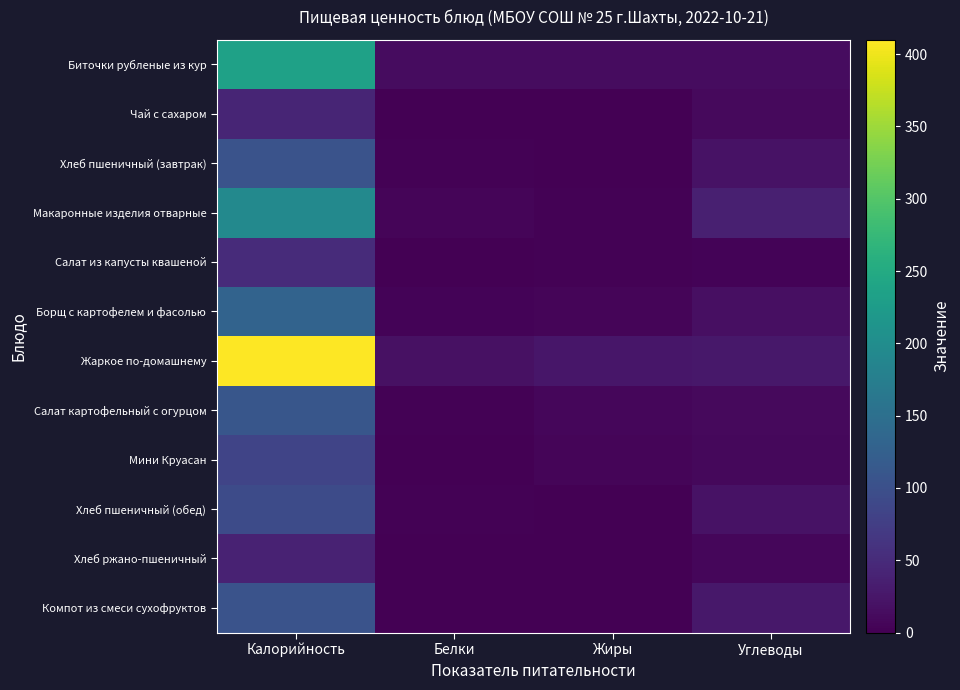

Reading left to right, transcribe all the data shown in this chart.

Биточки рубленые из кур: Калорийность=234.0	Белки=14.3	Жиры=13.7	Углеводы=13.3
Чай с сахаром: Калорийность=43.1	Белки=0.0	Жиры=0.0	Углеводы=10.8
Хлеб пшеничный (завтрак): Калорийность=104.5	Белки=3.0	Жиры=1.1	Углеводы=20.6
Макаронные изделия отварные: Калорийность=192.2	Белки=5.6	Жиры=2.8	Углеводы=36.0
Салат из капусты квашеной: Калорийность=50.4	Белки=0.8	Жиры=3.0	Углеводы=4.8
Борщ с картофелем и фасолью: Калорийность=131.0	Белки=3.9	Жиры=5.4	Углеводы=16.7
Жаркое по-домашнему: Калорийность=410.0	Белки=18.7	Жиры=25.6	Углеводы=26.0
Салат картофельный с огурцом: Калорийность=110.2	Белки=1.8	Жиры=6.9	Углеводы=10.0
Мини Круасан: Калорийность=83.5	Белки=1.3	Жиры=5.0	Углеводы=8.3
Хлеб пшеничный (обед): Калорийность=94.0	Белки=3.2	Жиры=0.4	Углеводы=19.3
Хлеб ржано-пшеничный: Калорийность=39.6	Белки=1.3	Жиры=0.2	Углеводы=7.9
Компот из смеси сухофруктов: Калорийность=104.4	Белки=0.4	Жиры=0.1	Углеводы=26.6